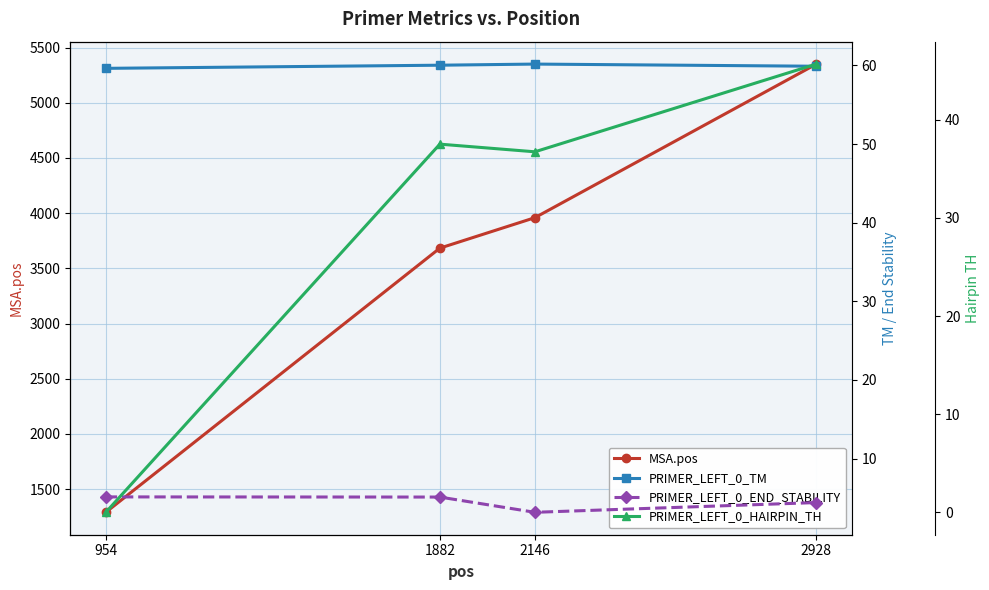

Which category has the lowest value in the PRIMER_LEFT_0_TM series?

954